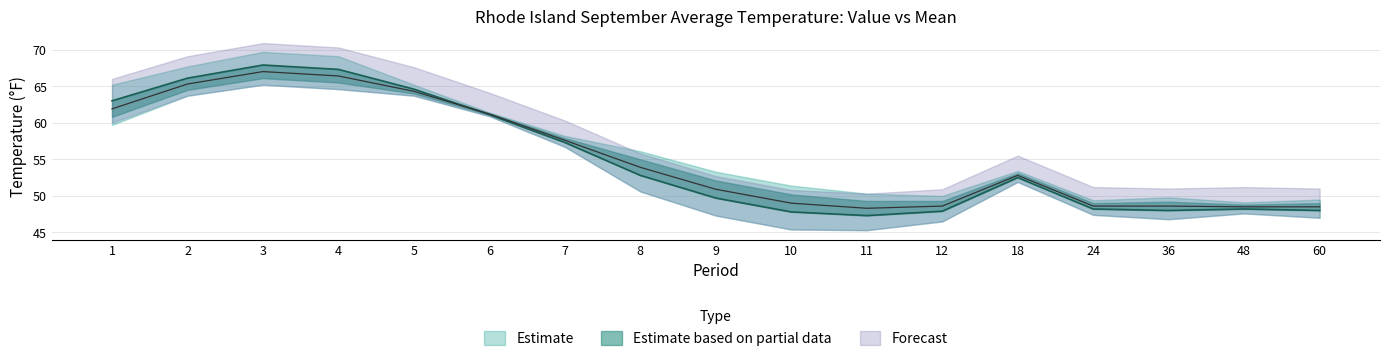

Reading left to right, extract all data points from this chart.

Value: 63.0	66.1	67.9	67.3	64.6	61.1	57.3	52.8	49.7	47.8	47.3	47.9	52.5	48.2	48.0	48.2	48.0
1901-2000 Mean: 61.9	65.3	67.0	66.4	64.3	61.2	57.6	53.9	50.9	49.0	48.3	48.6	52.8	48.6	48.6	48.5	48.5